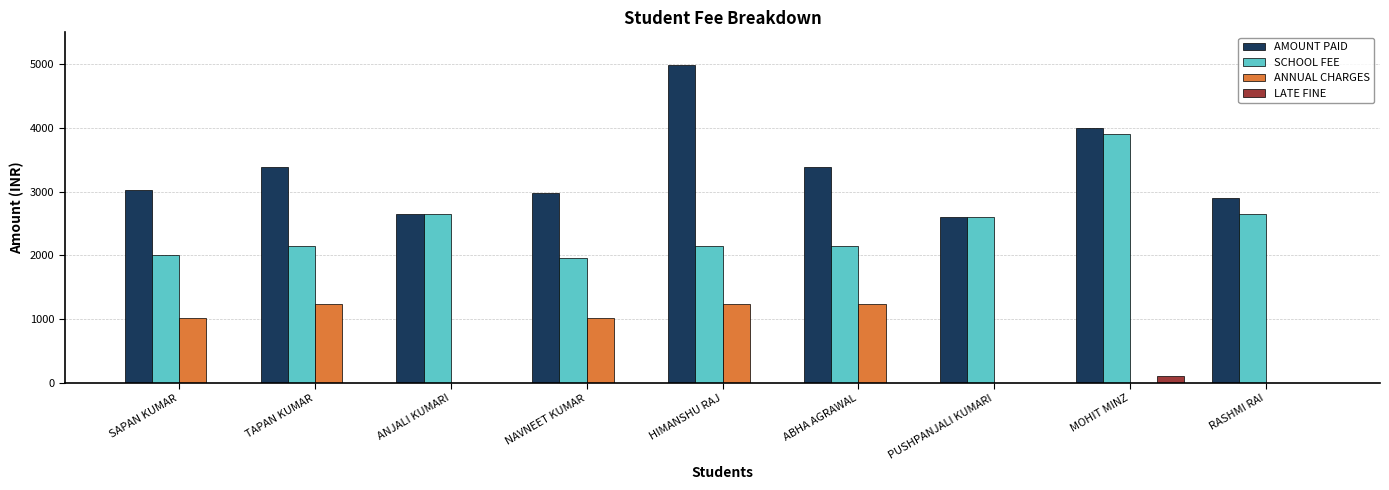

What are all the series names shown in the legend?

AMOUNT PAID, SCHOOL FEE, ANNUAL CHARGES, LATE FINE